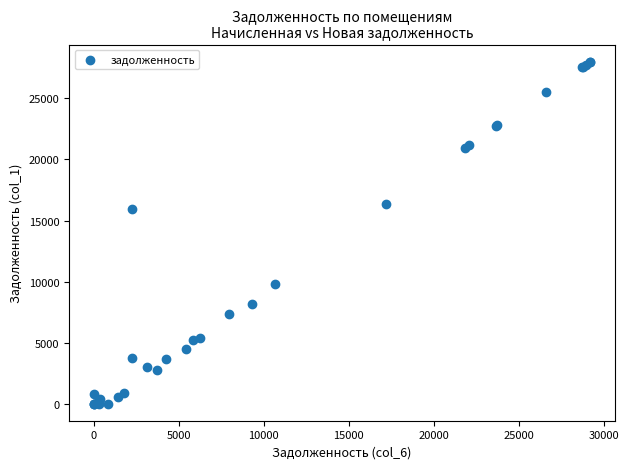

What Y value in the scatter plot is closest to 14008?

15954.3